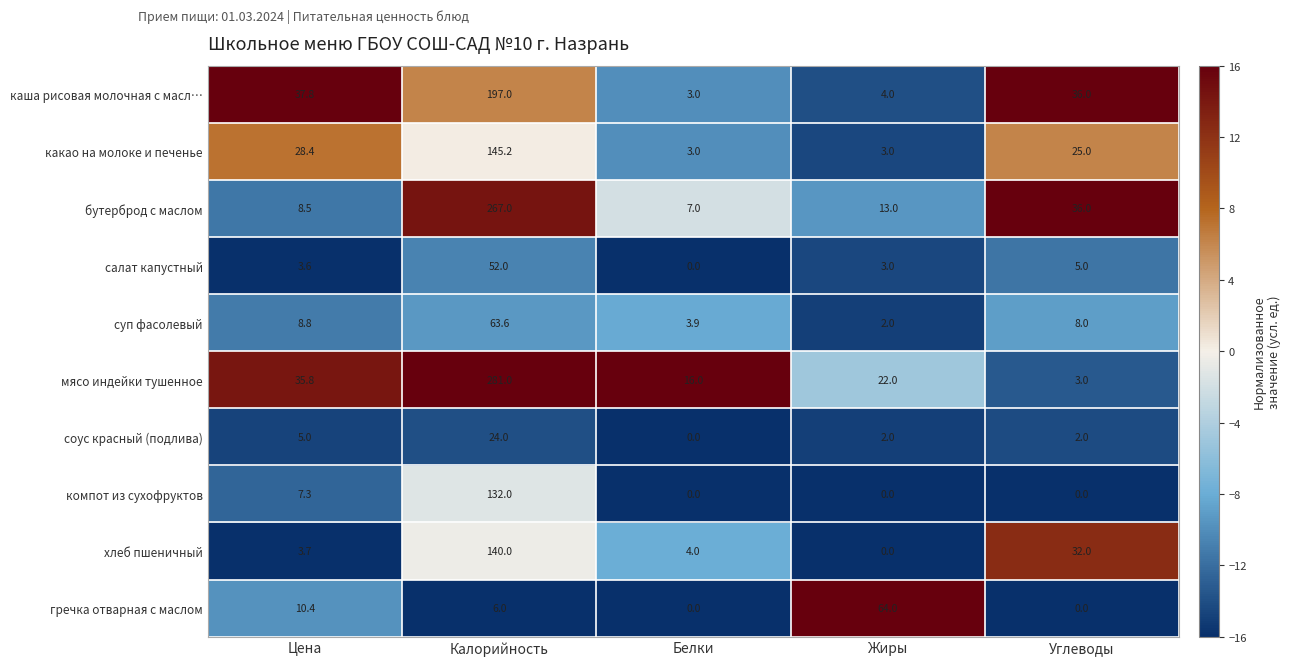

Which series has the largest range (max minus min)?

мясо индейки тушенное